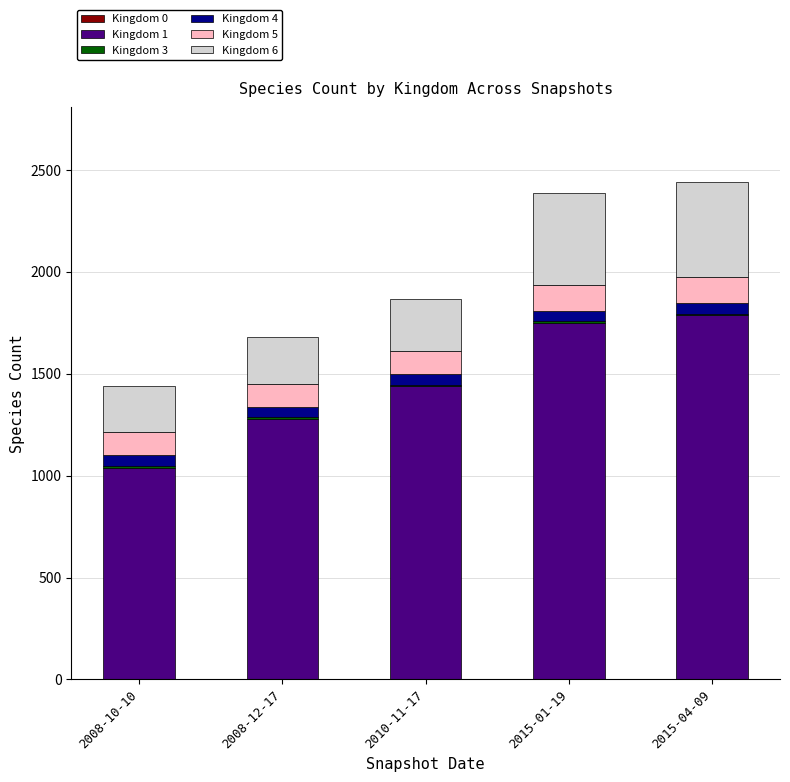

Which series changed the most between 2008-12-17 and 2010-11-17?

Kingdom 1